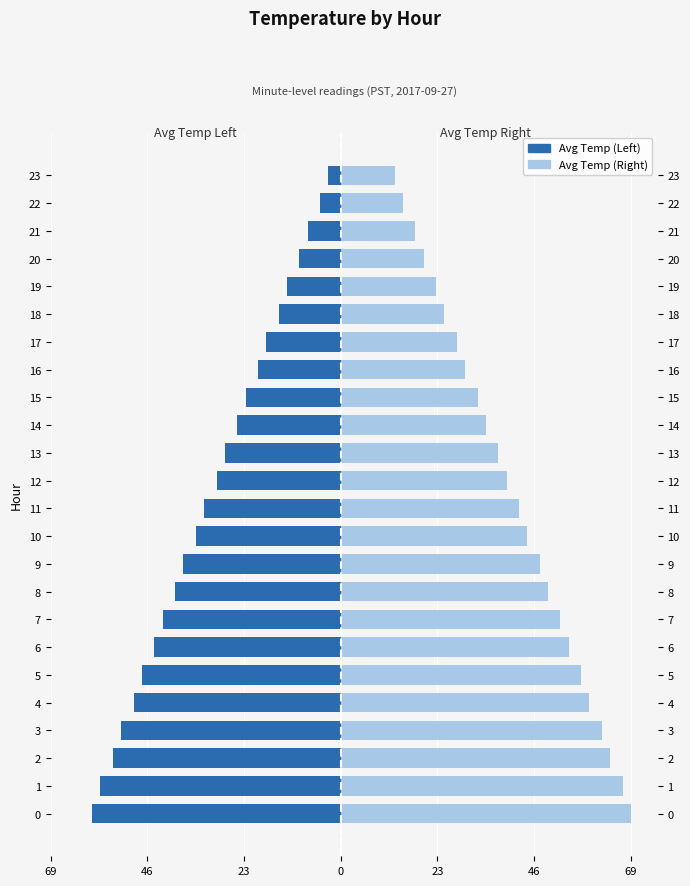

How many data points in Avg Temp (Right) are above 42?

12